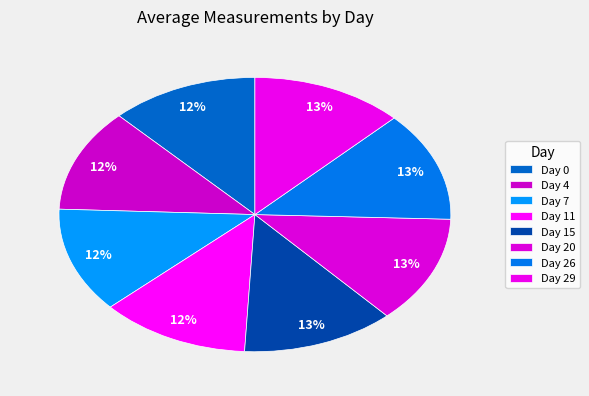

To the nearest percent, what percentage of the pie is Day 0?

12%